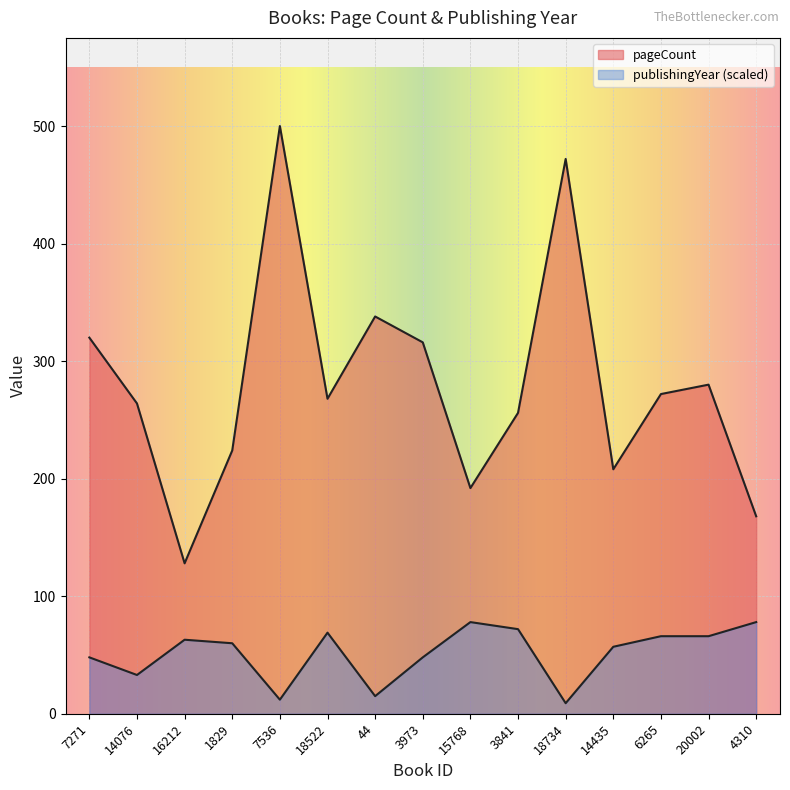

The publishingYear series shows 78 at 4310. True or false?

True